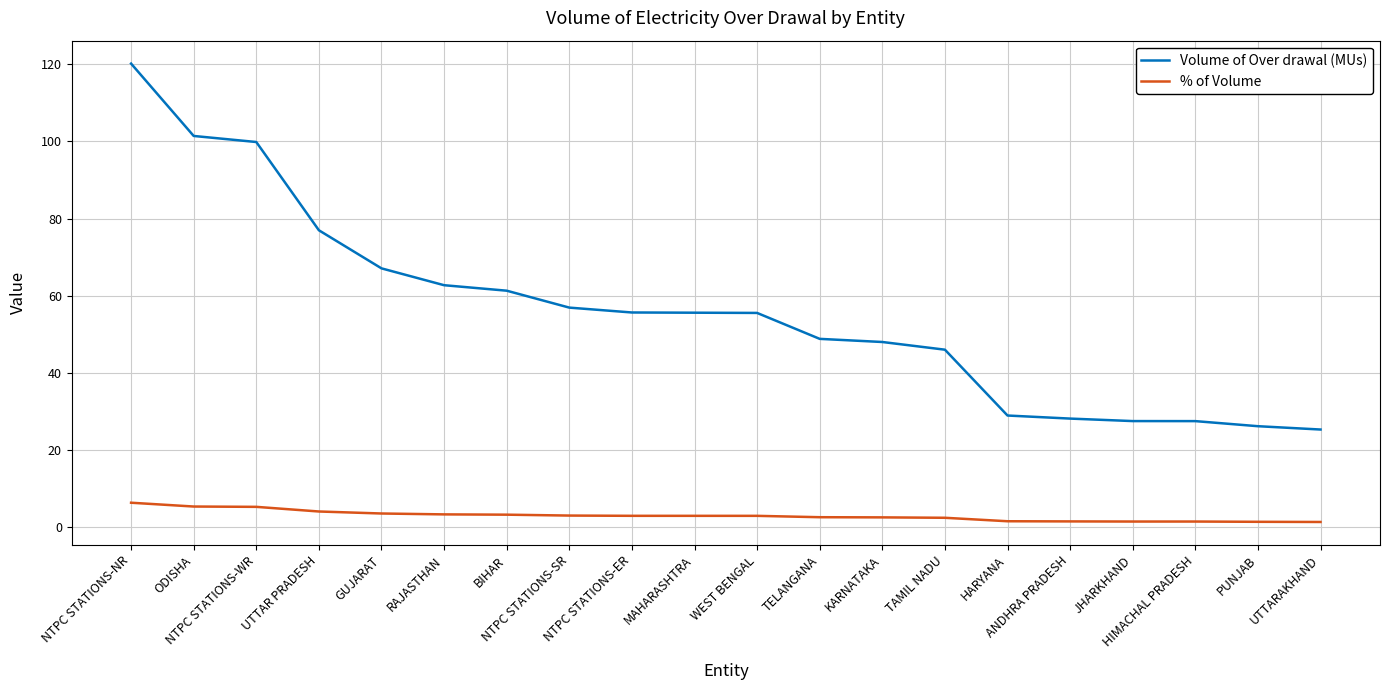

Which category has the highest value across all series?

NTPC STATIONS-NR